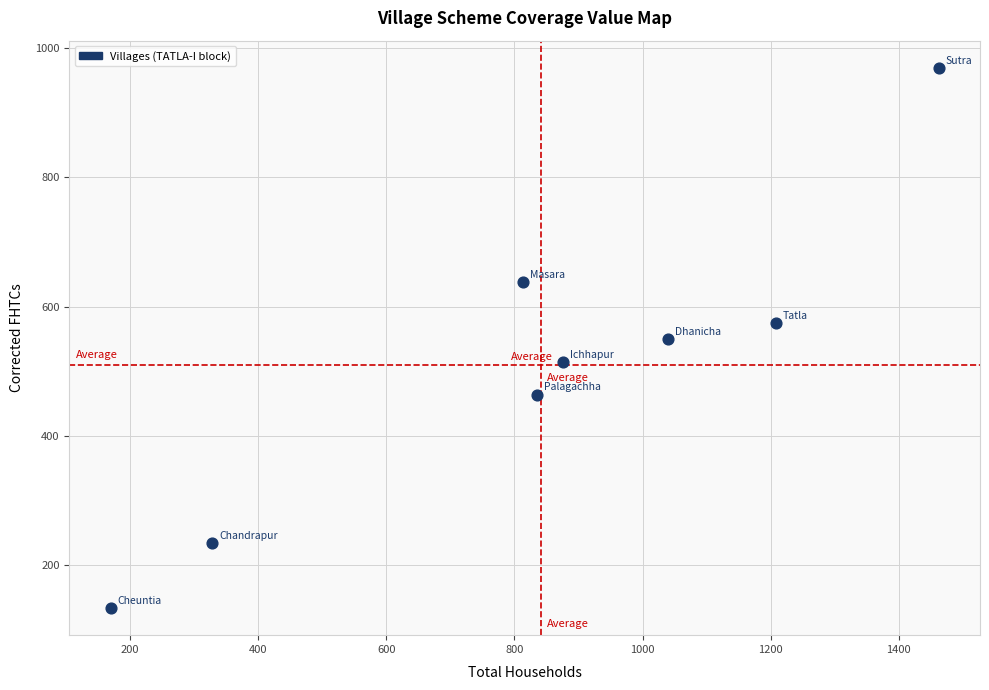

What is the average Y value?

510